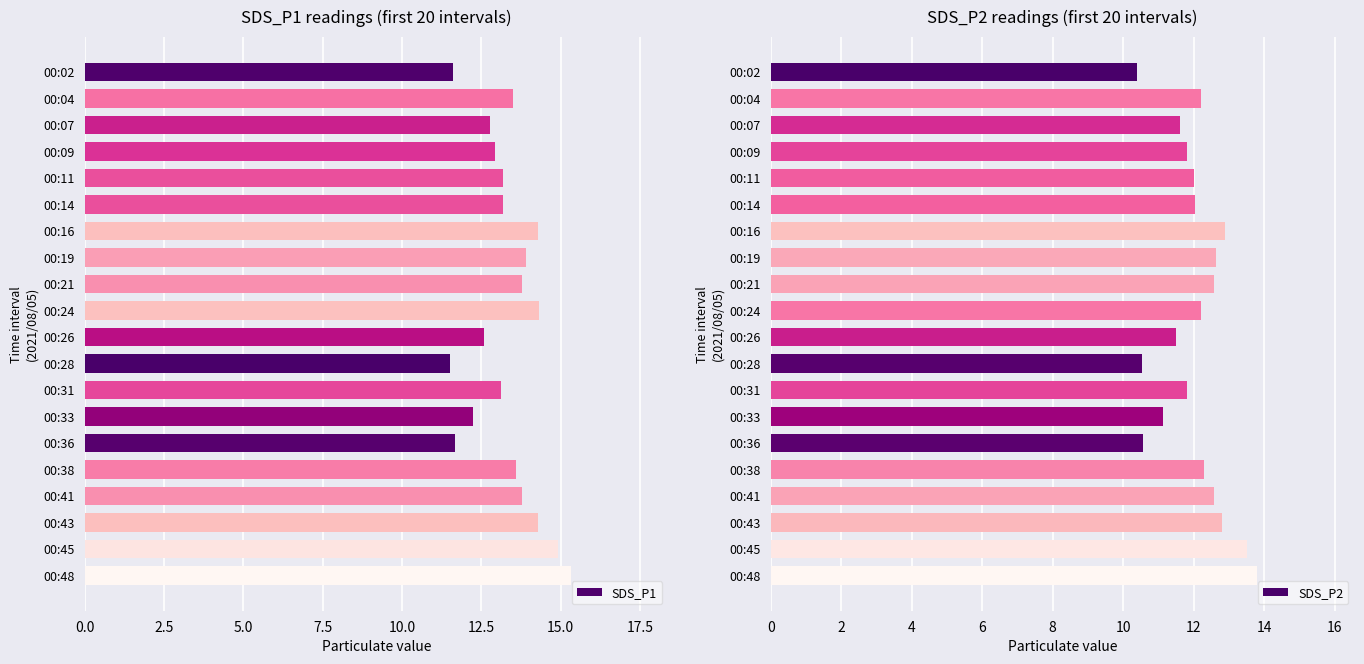

What is the maximum value shown in the chart?

15.3